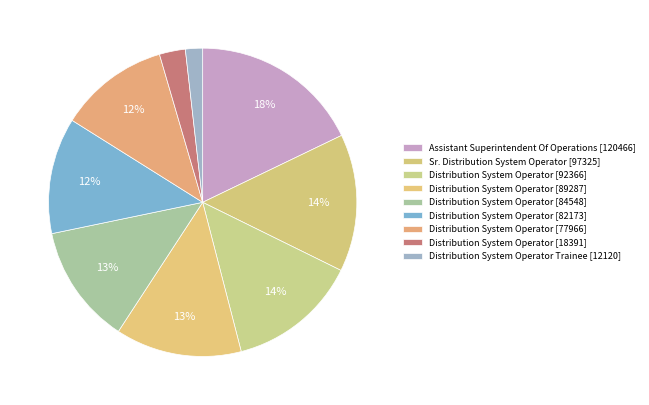

Count the number of slices in the pie.

9